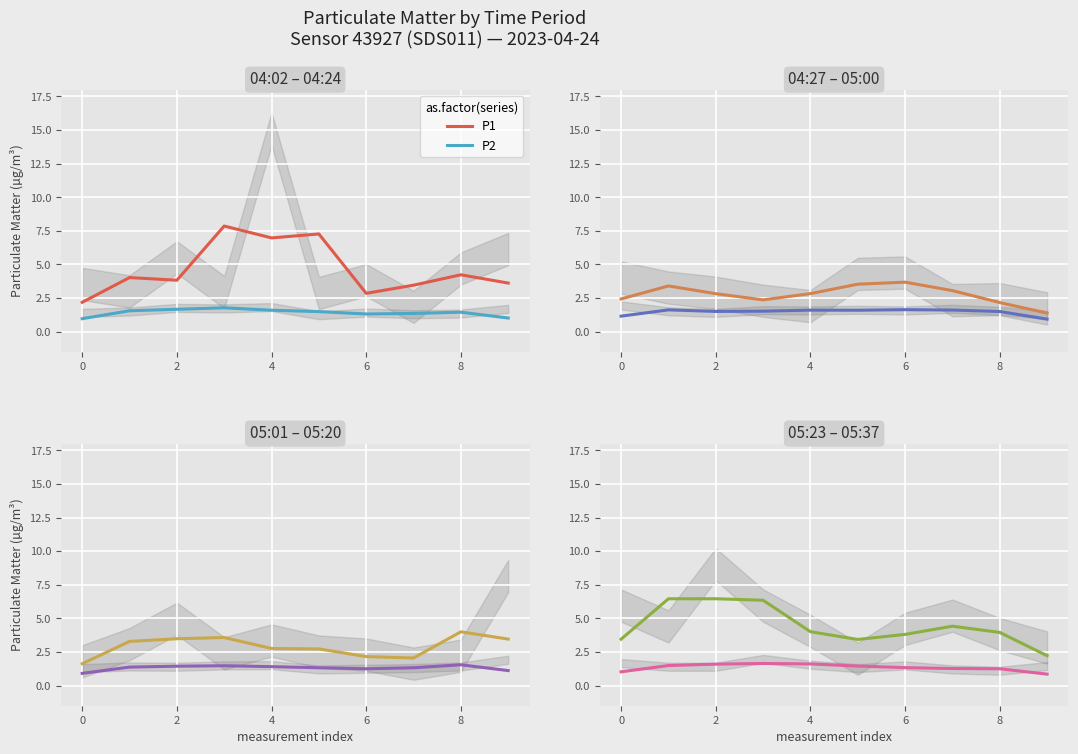

What is the difference between the second highest and second lowest values in the P1 series?

3.0